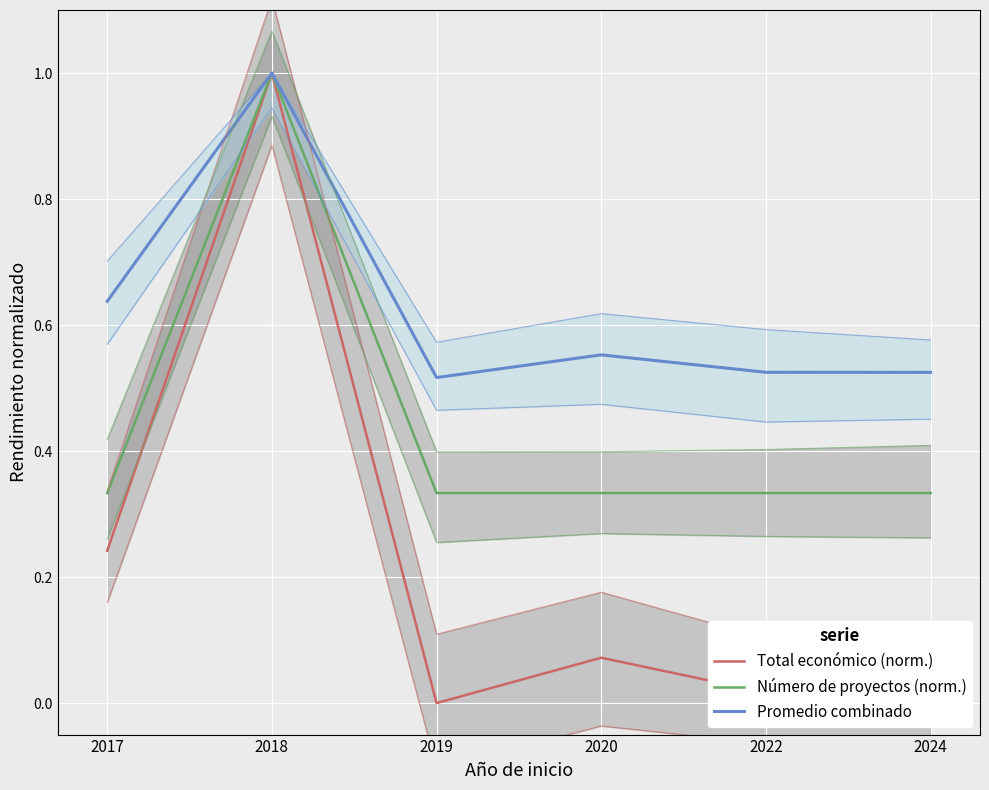

Rank the series by their maximum value, from lowest to highest.

Total económico (norm.), Número de proyectos (norm.), Promedio combinado